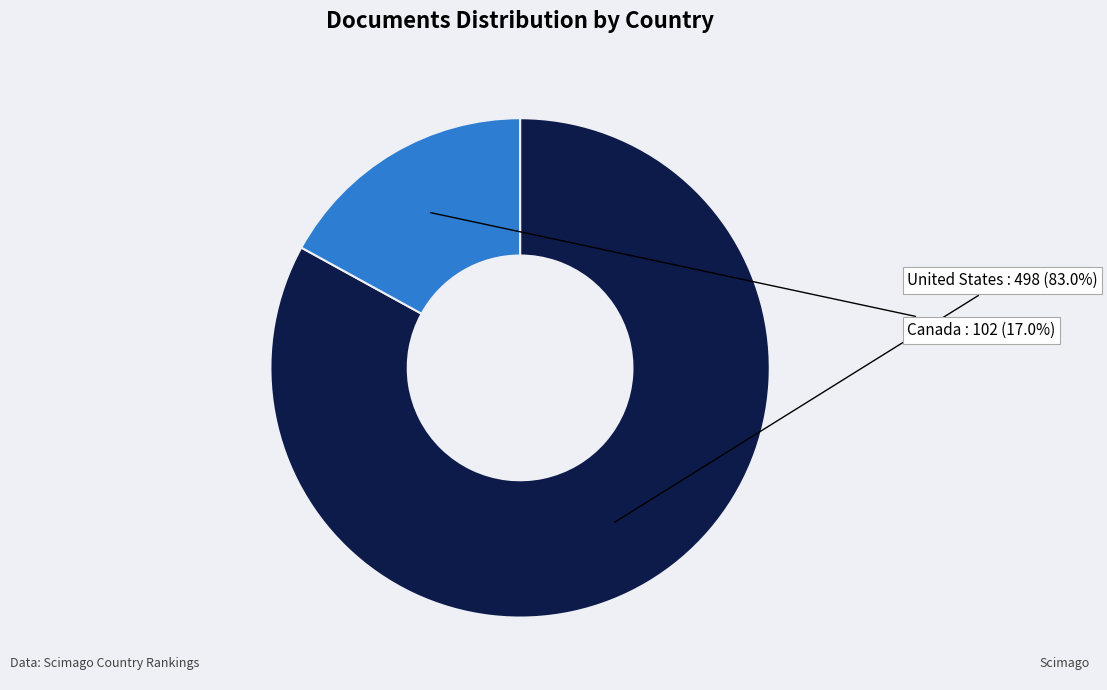

True or false: United States accounts for 83% of the total.

True